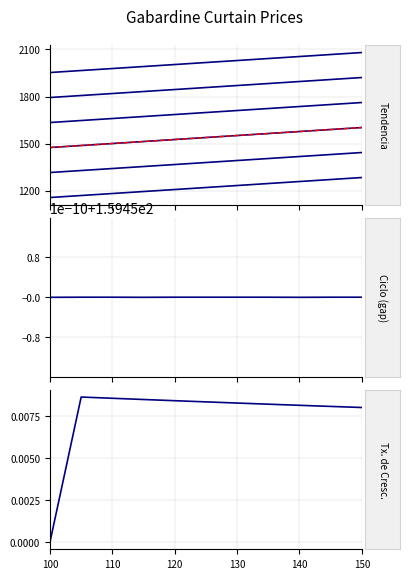

Where is height_150 nearest to the value 1857?

150